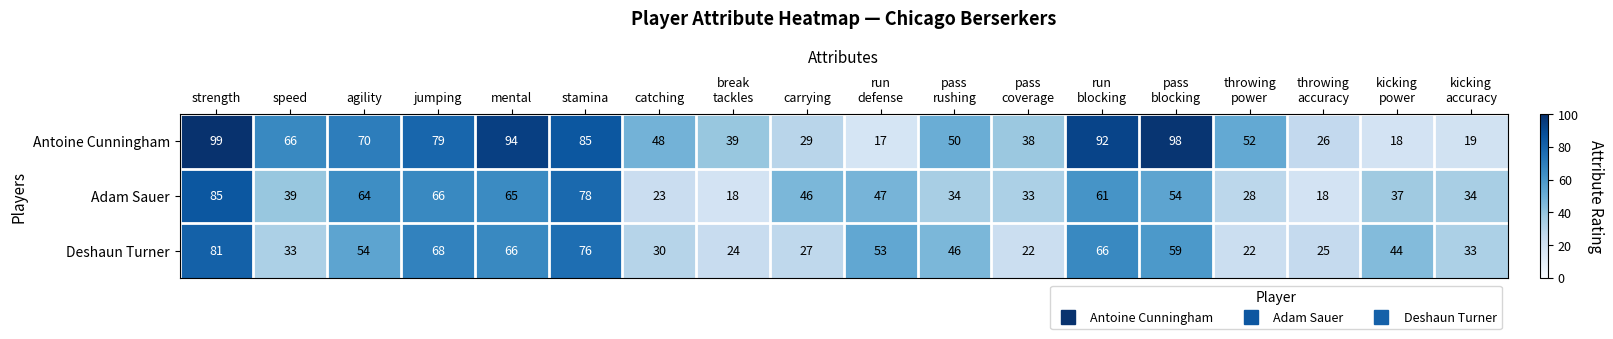

List the series in order of their peak value, lowest first.

Deshaun Turner, Adam Sauer, Antoine Cunningham